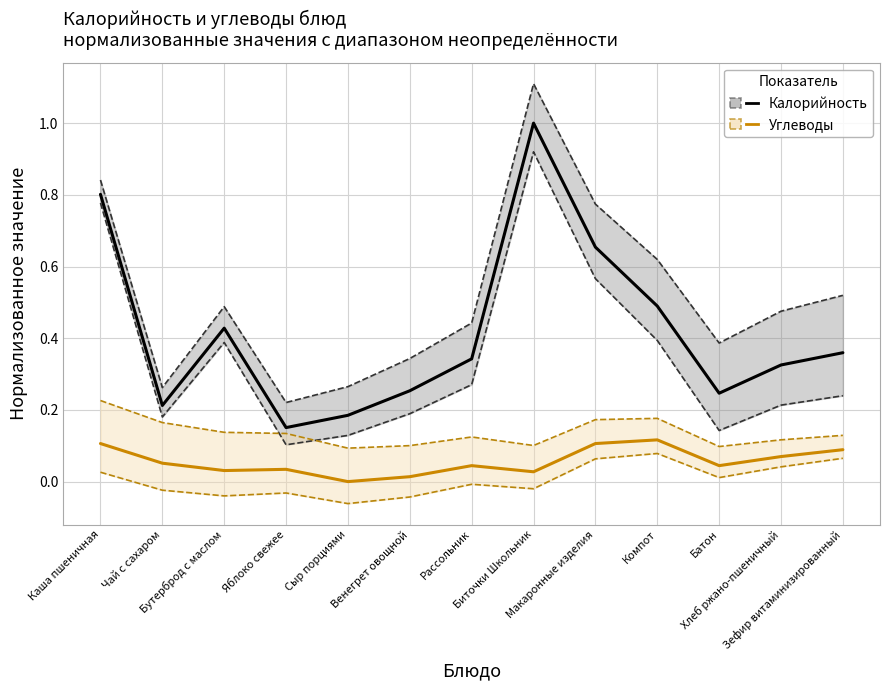

In Калорийность (норм.), how many points are higher than both neighbors (excluding endpoints)?

2